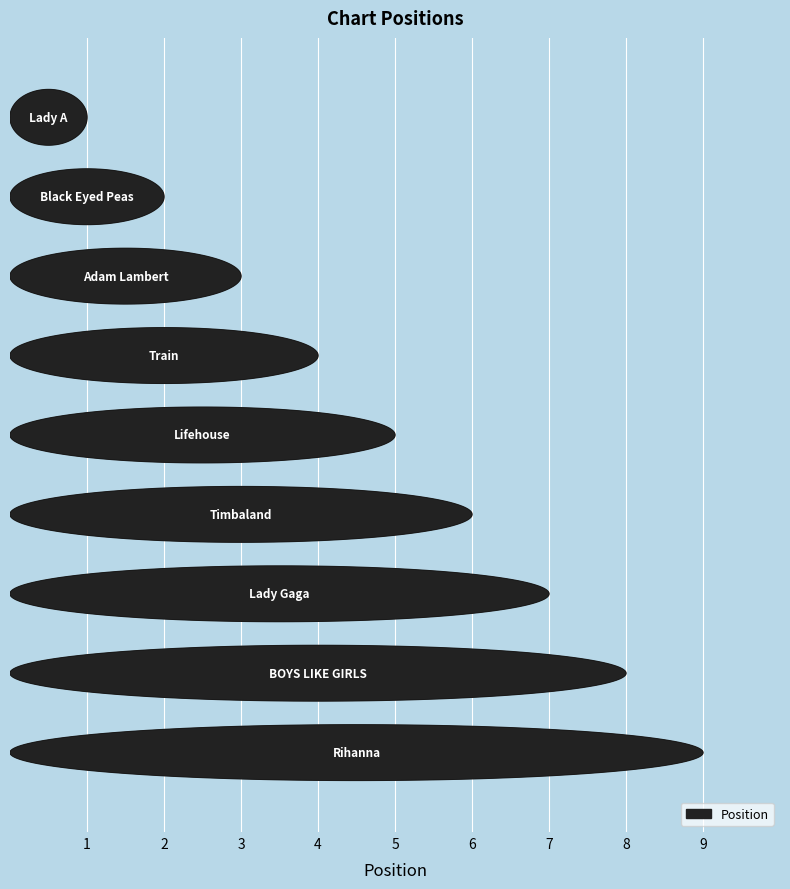

Reading left to right, list all the values displayed in this chart.

1	2	3	4	5	6	7	8	9